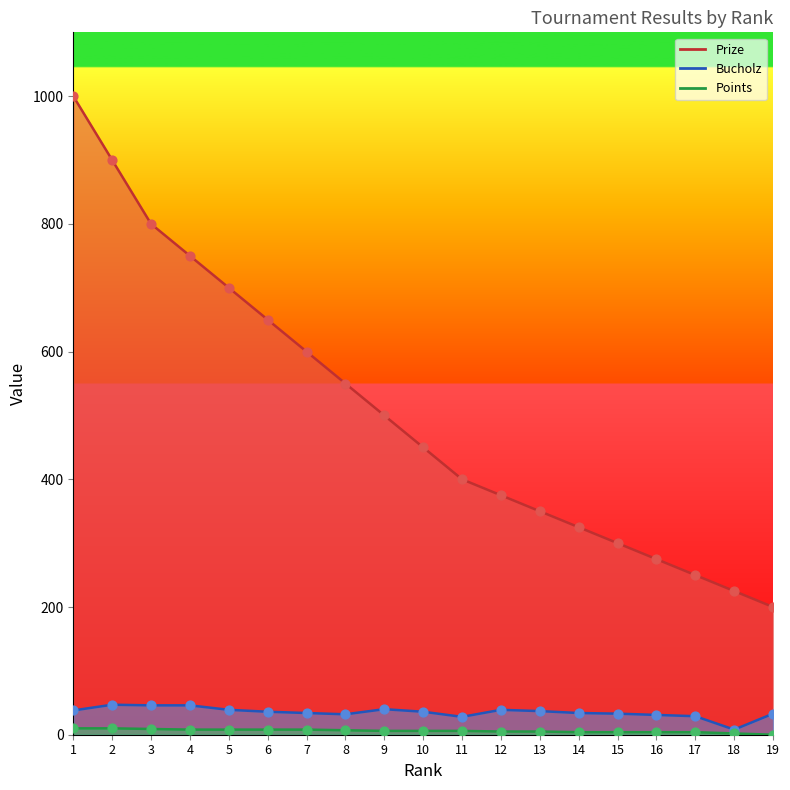

Which series reaches the maximum Y coordinate?

Prize